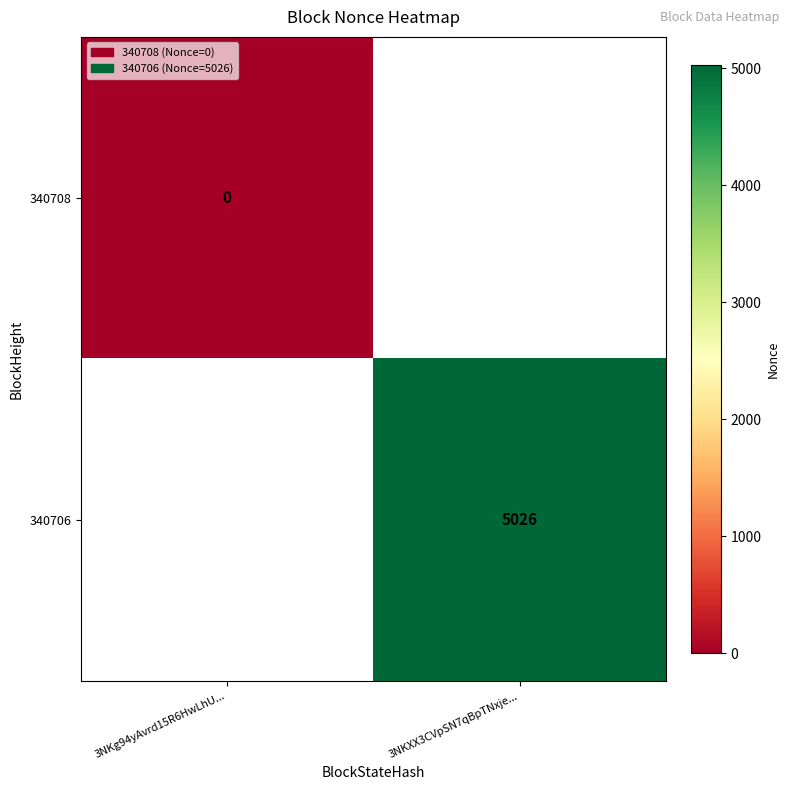

How many distinct data groups are displayed?

2